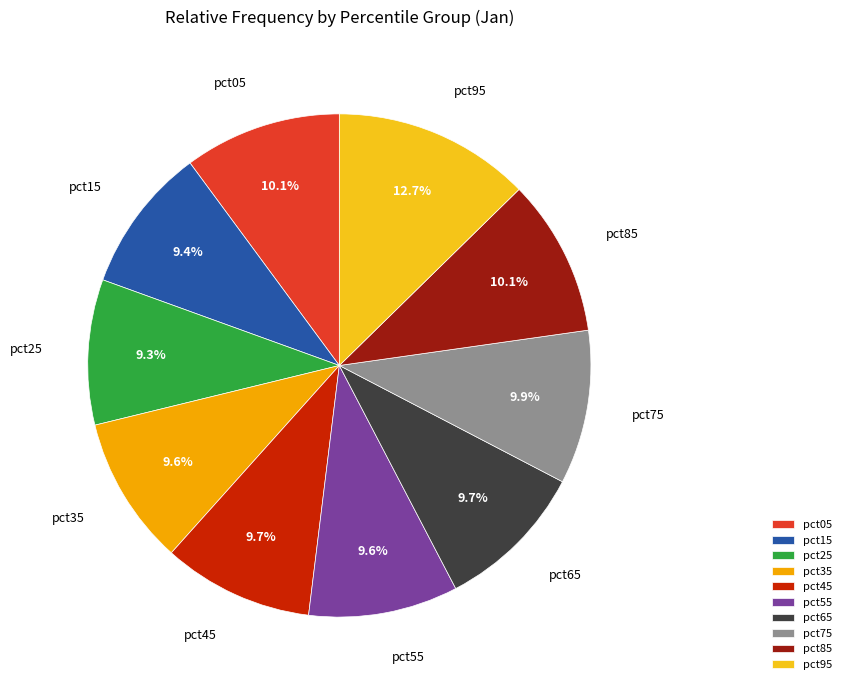

Is pct15 the majority of the pie?

No